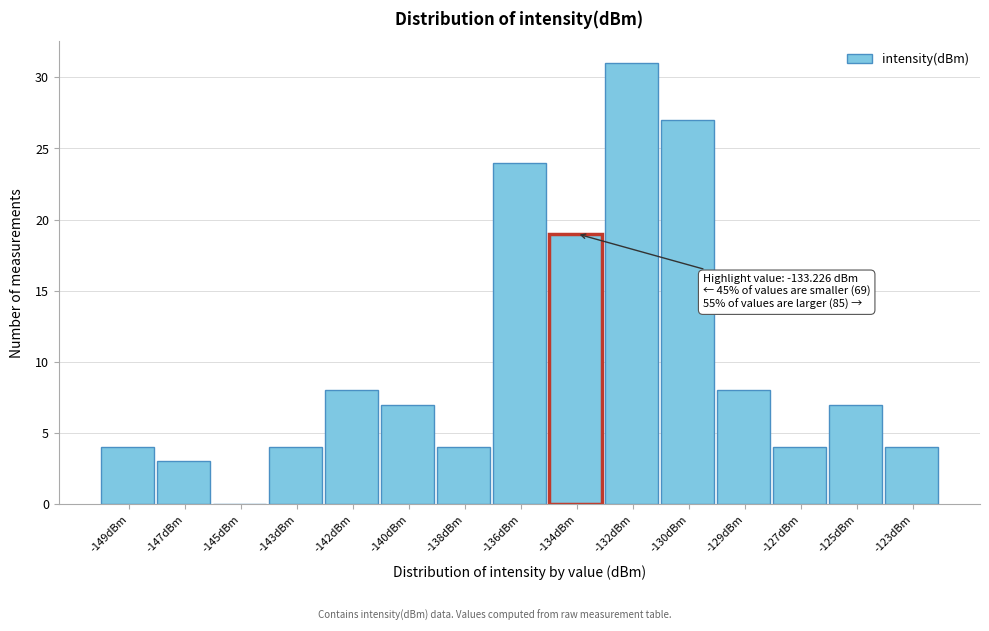

Reading left to right, transcribe all the data shown in this chart.

-149dBm=4	-147dBm=3	-145dBm=0	-143dBm=4	-142dBm=8	-140dBm=7	-138dBm=4	-136dBm=24	-134dBm=19	-132dBm=31	-130dBm=27	-129dBm=8	-127dBm=4	-125dBm=7	-123dBm=4